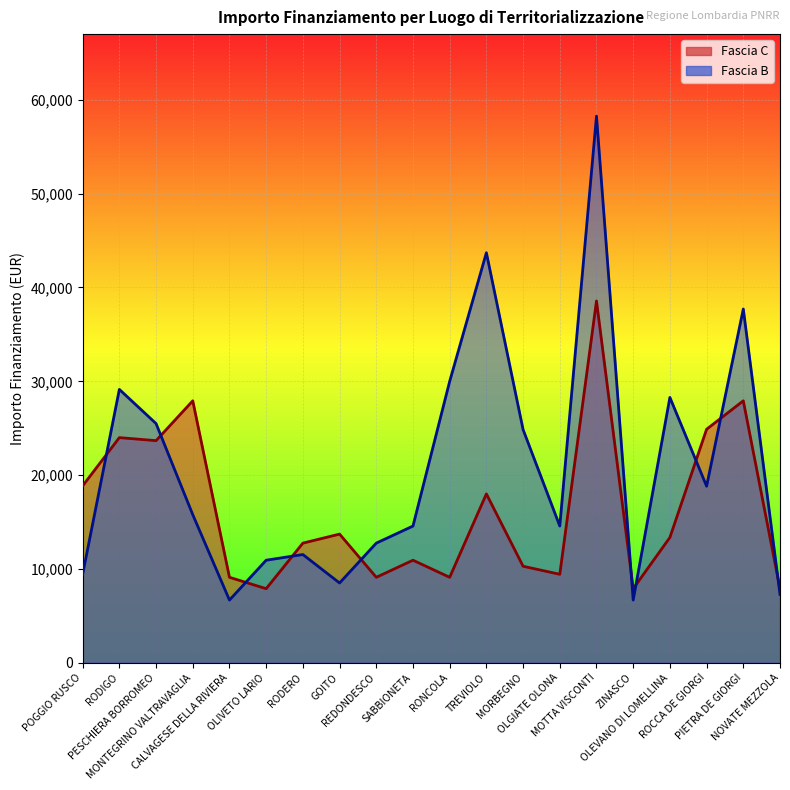

What position from the left is OLIVETO LARIO?

6